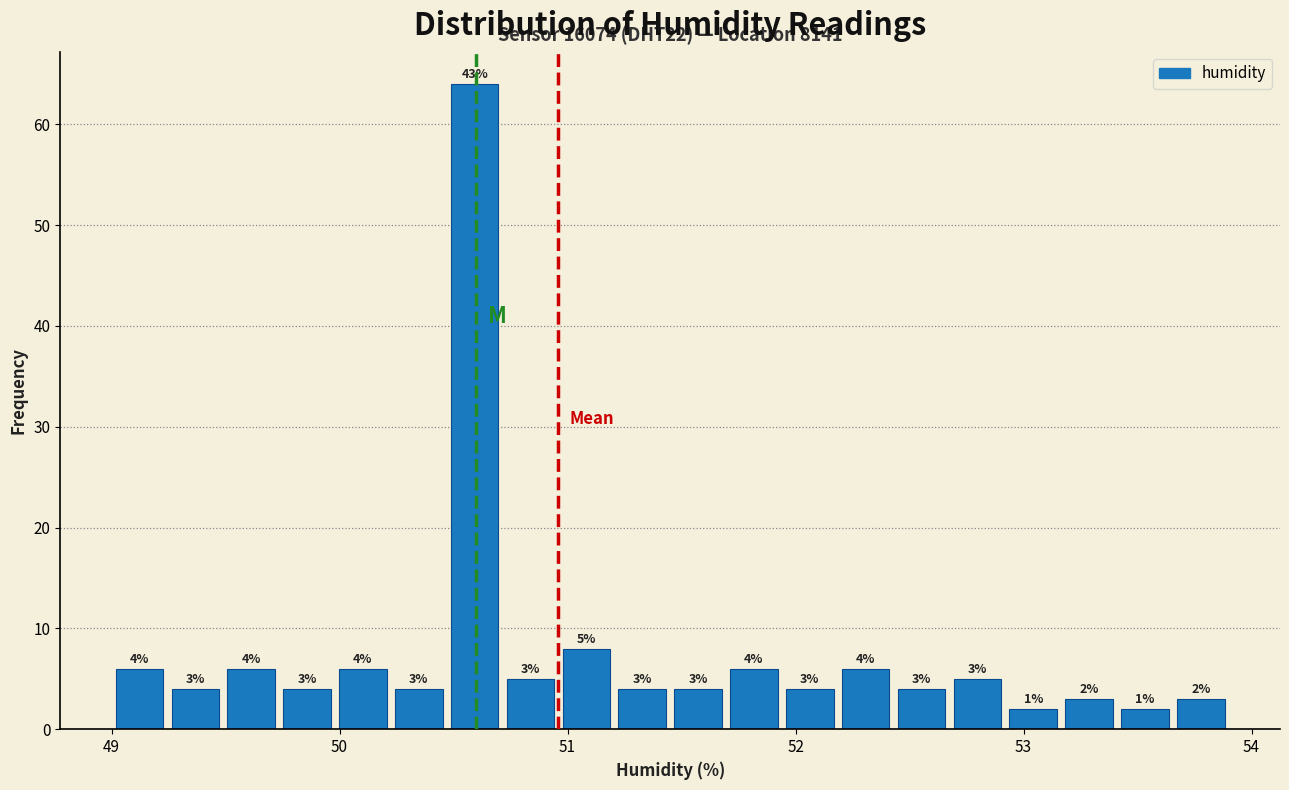

Around what value on the x-axis is the tallest bar? Give the approximate position of its centre, as read against the axis.

50.6